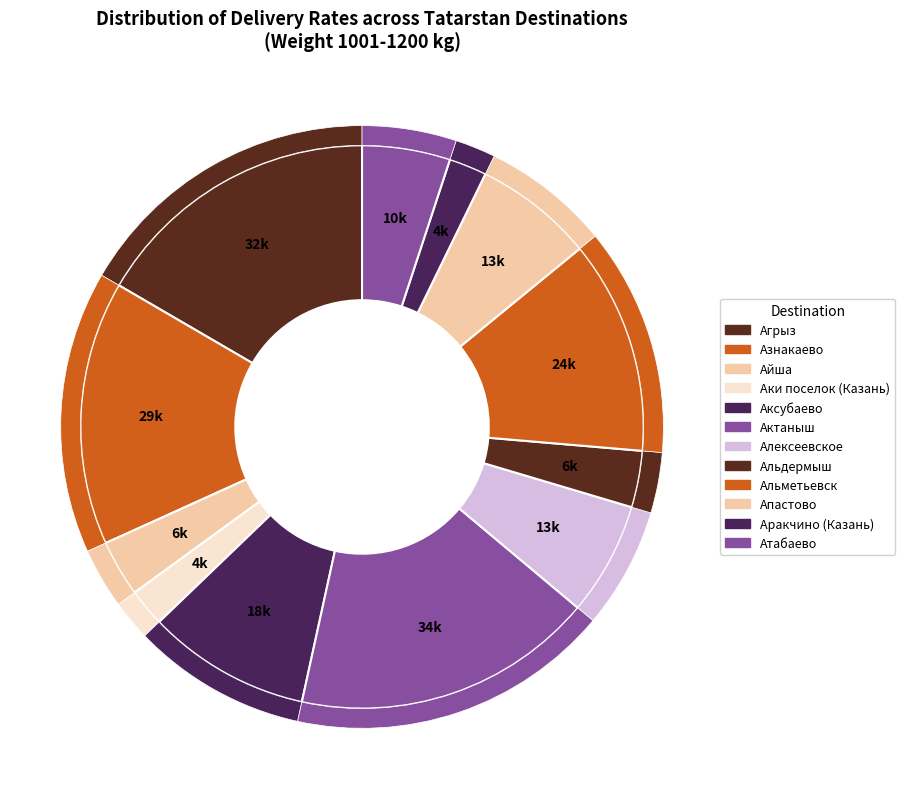

Which category has the biggest portion of the pie?

Актаныш